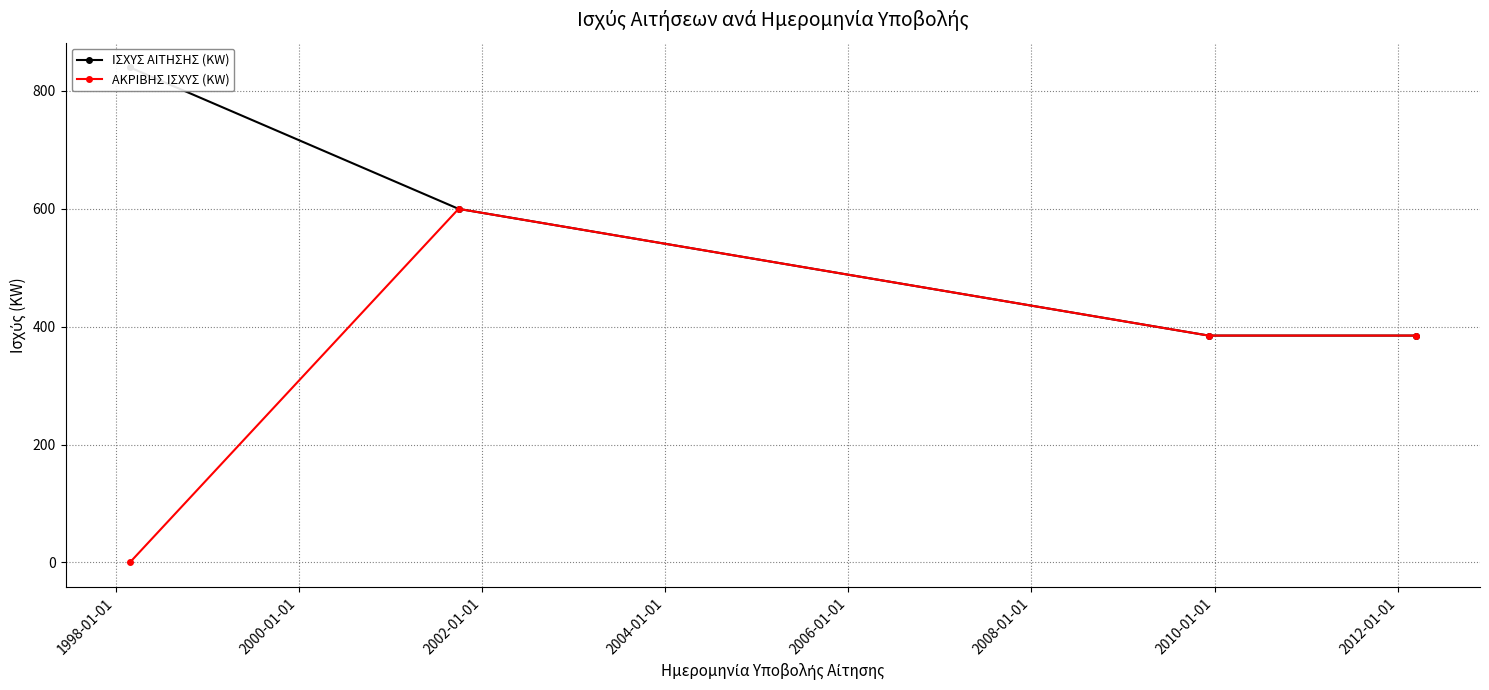

True or false: ΙΣΧΥΣ ΑΙΤΗΣΗΣ (KW) and ΑΚΡΙΒΗΣ ΙΣΧΥΣ (KW) intersect in this chart.

False